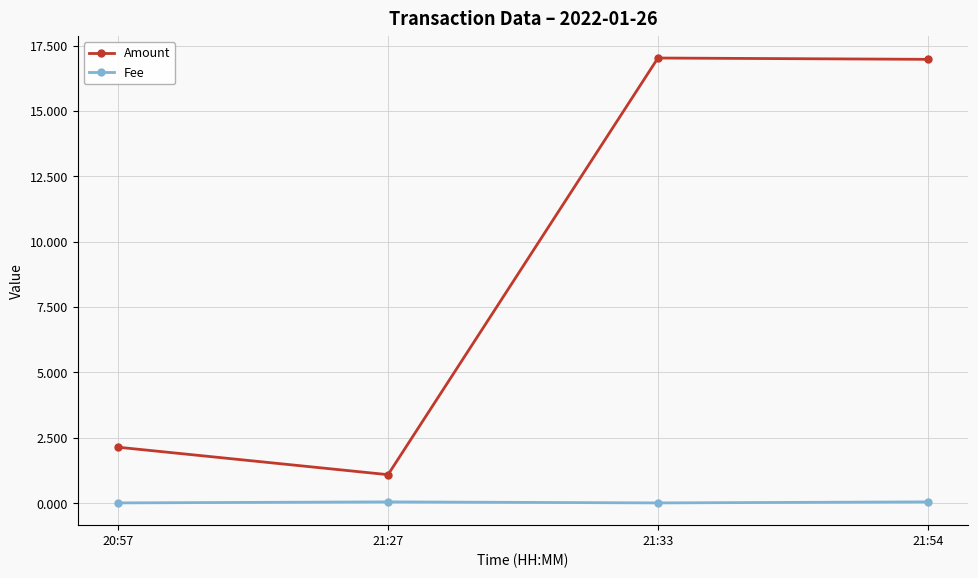

What is the maximum value for Amount?

17.0